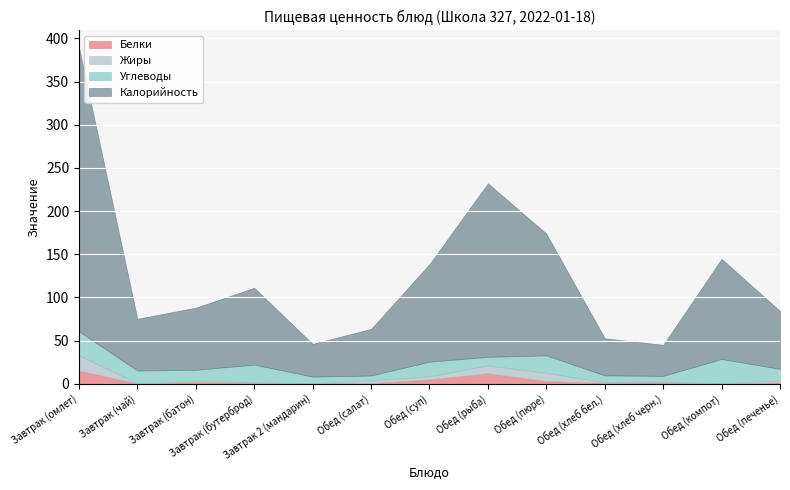

What is the label of the 13th point from the right?

Завтрак (омлет)